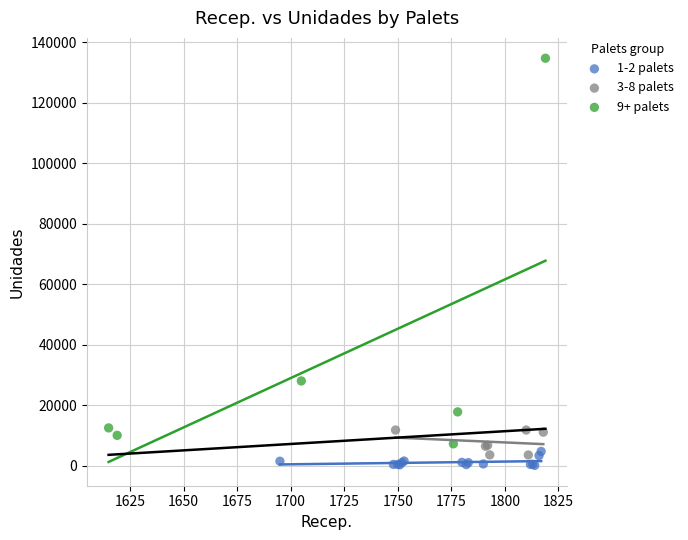

What are all the series names shown in the legend?

1-2 palets, 3-8 palets, 9+ palets